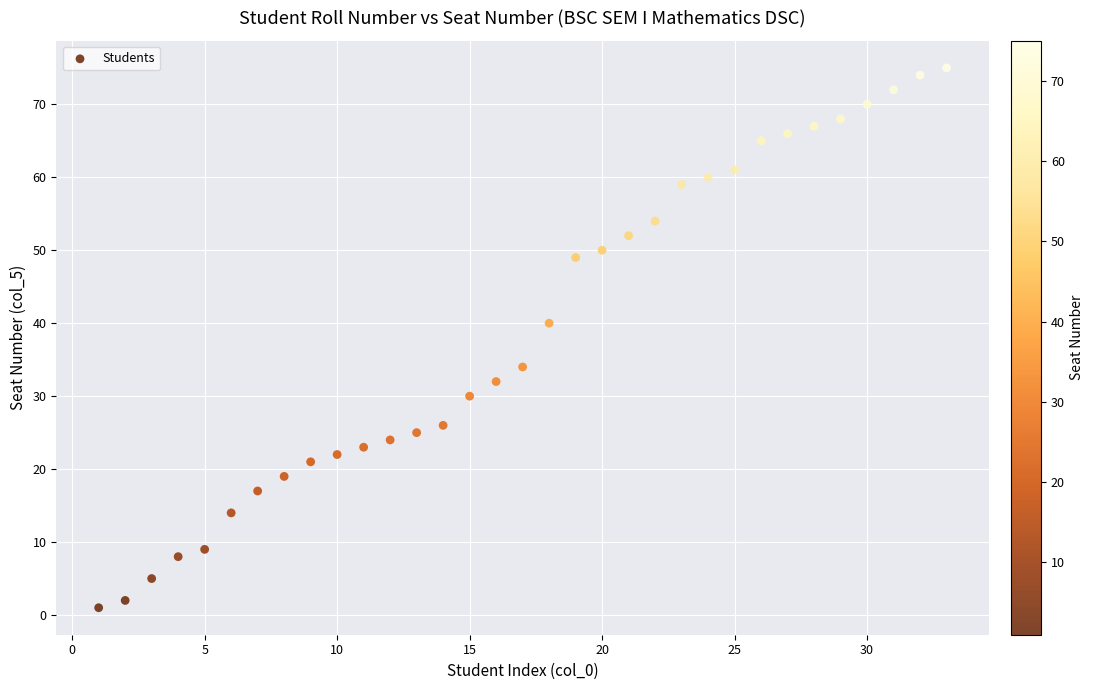

What Y value in the scatter plot is closest to 38?

40